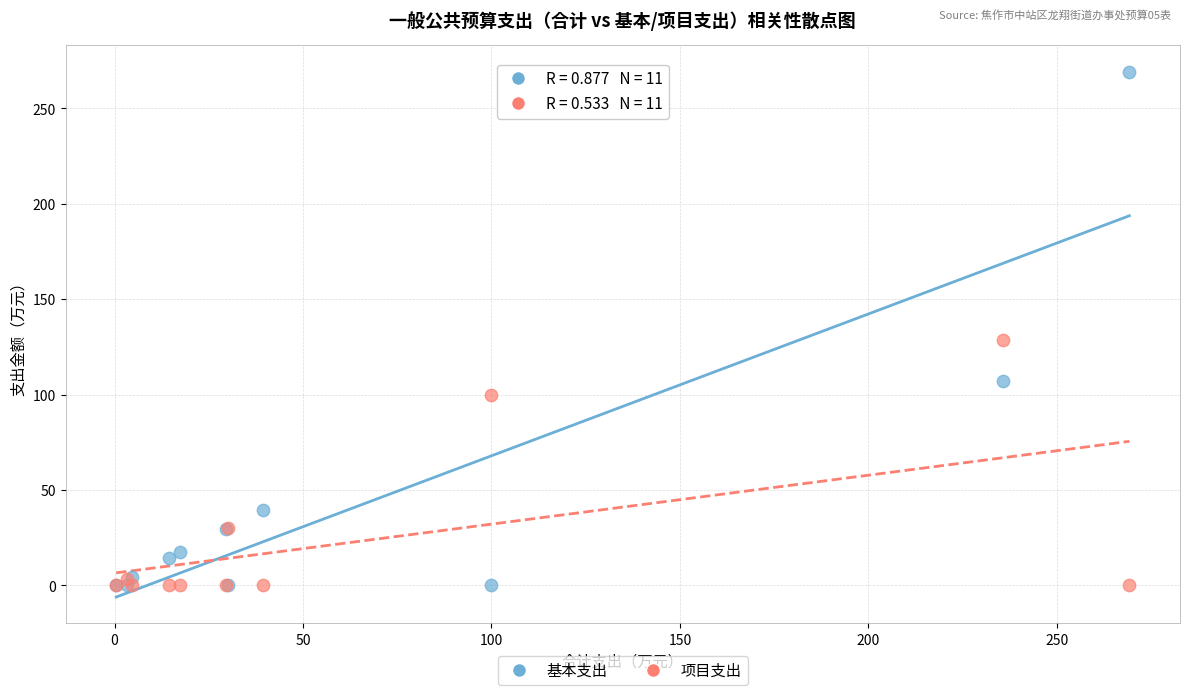

Which series has the widest spread of Y values?

基本支出